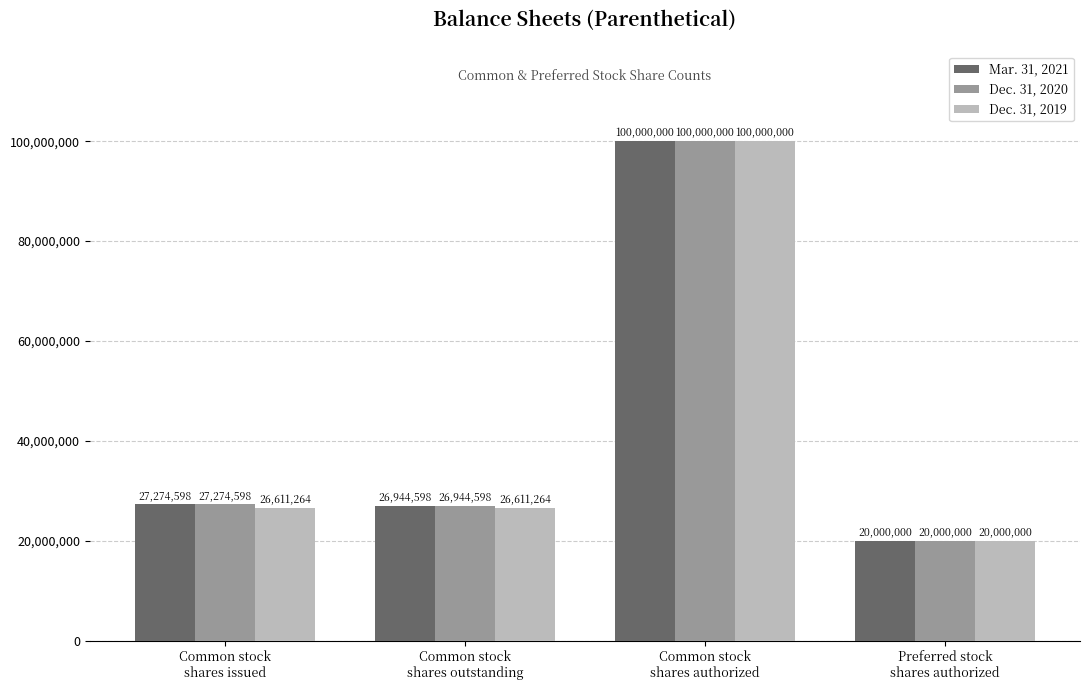

What is the average value of the Dec. 31, 2019 series?

43305632